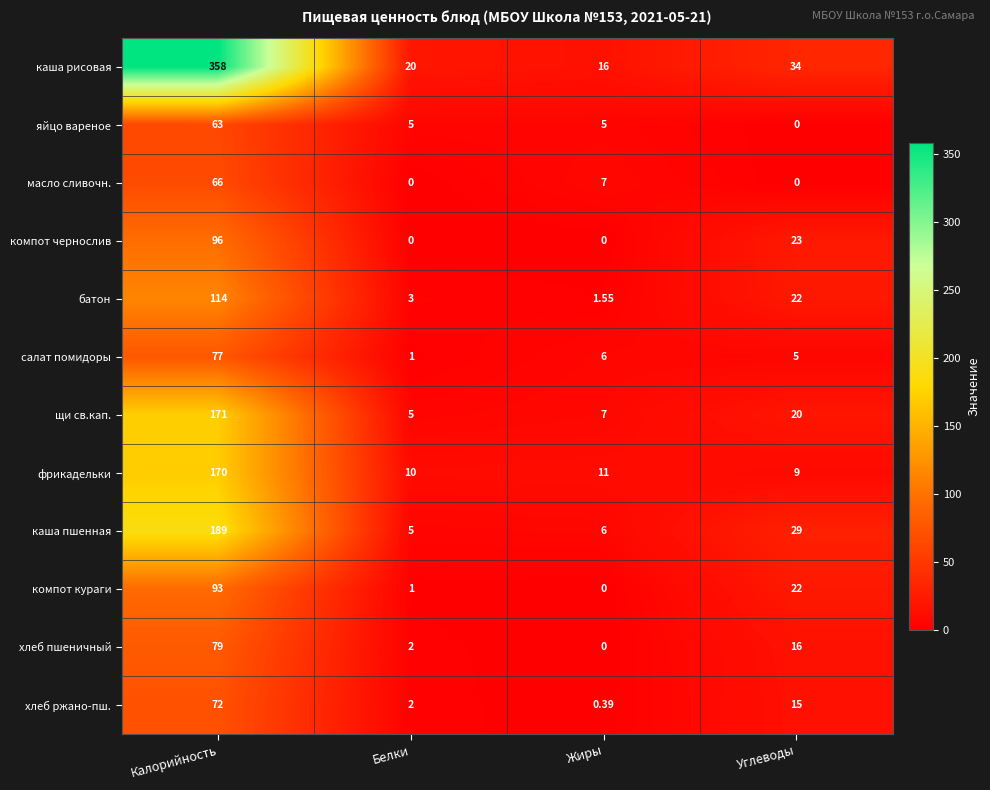

Is the value of яйцо вареное at Углеводы greater than the value of каша рисовая at Белки?

No